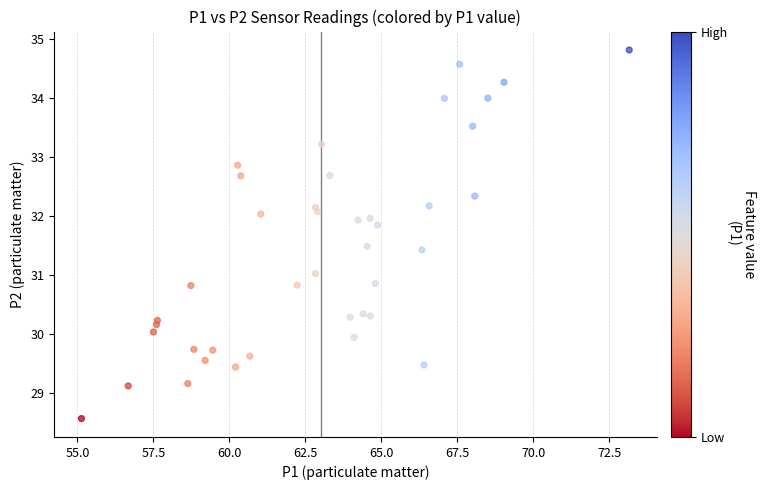

What is the range of X values (max minus min)?

18.0